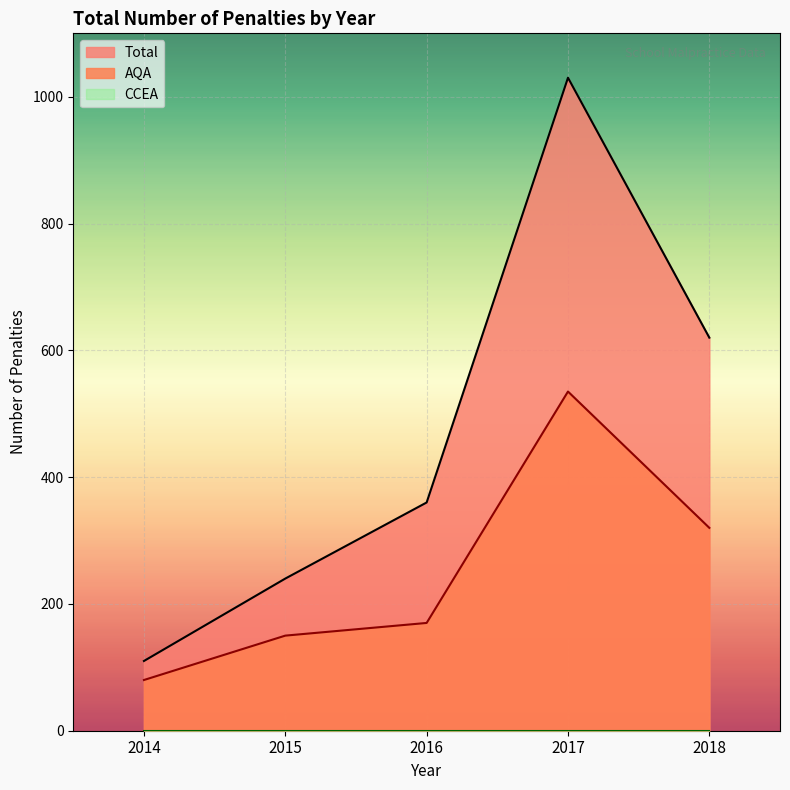

True or false: AQA has a value of 320 at 2018.

True